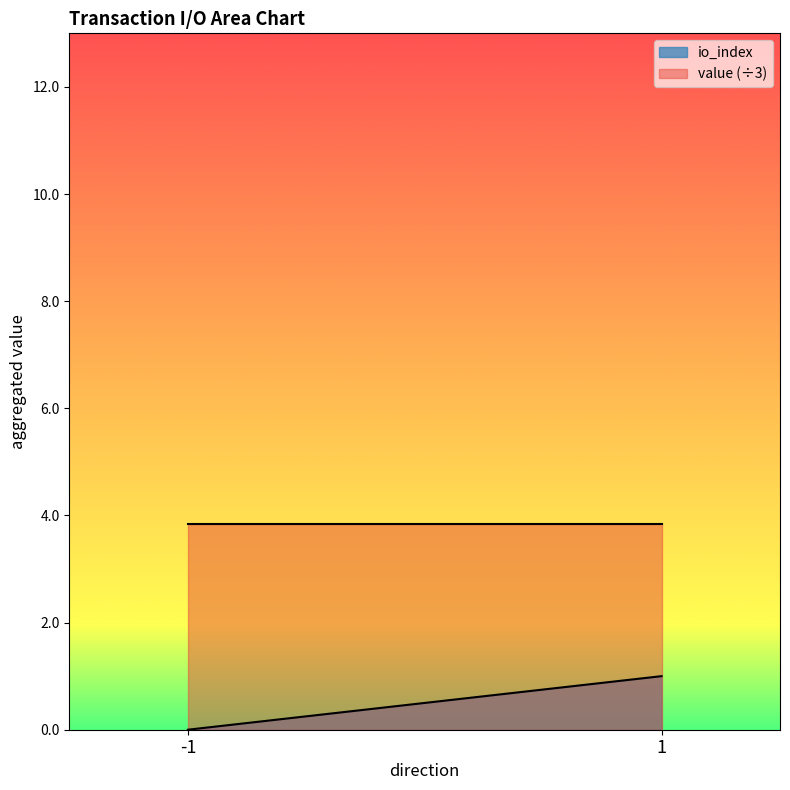

At 1, list the series in order from largest to smallest.

value (÷3), io_index